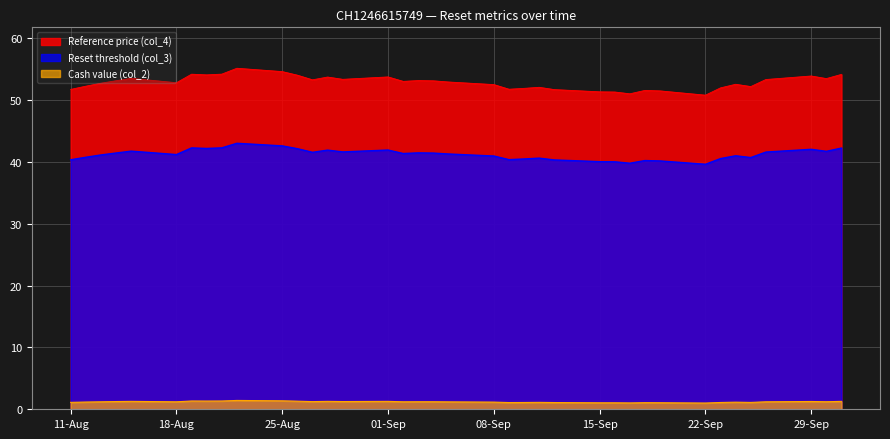

True or false: Cash value (col_2) and Reset threshold (col_3) intersect in this chart.

False